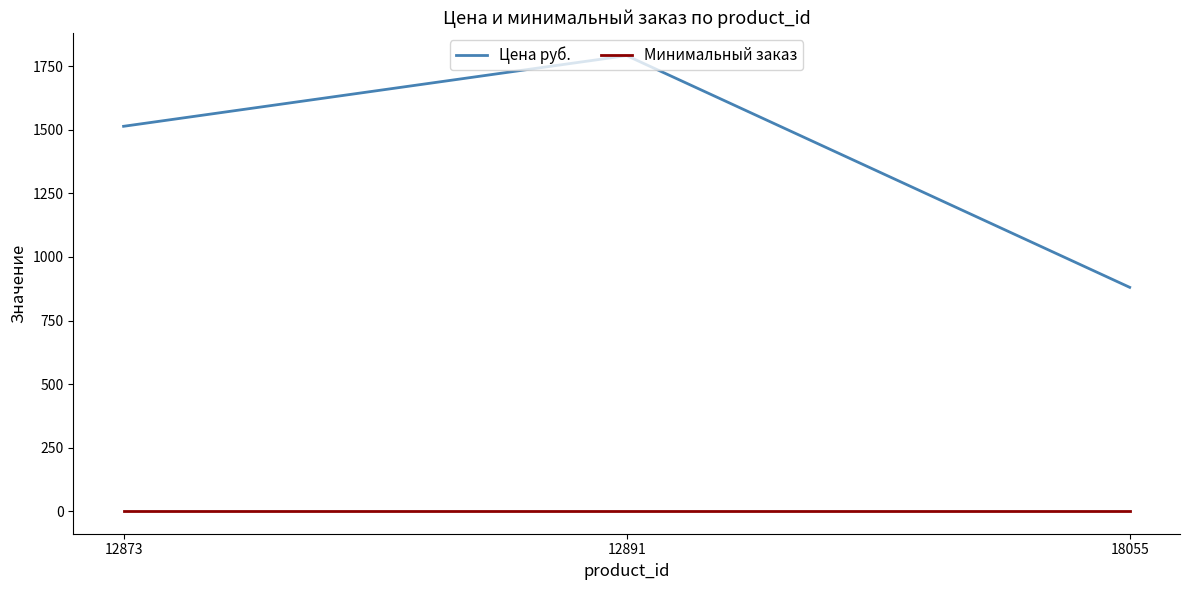

Reading right to left, what are all the values shown in this chart?

Цена руб.: 18055=880.6	12891=1792.2	12873=1514.1
Минимальный заказ: 18055=1.0	12891=1.0	12873=1.0